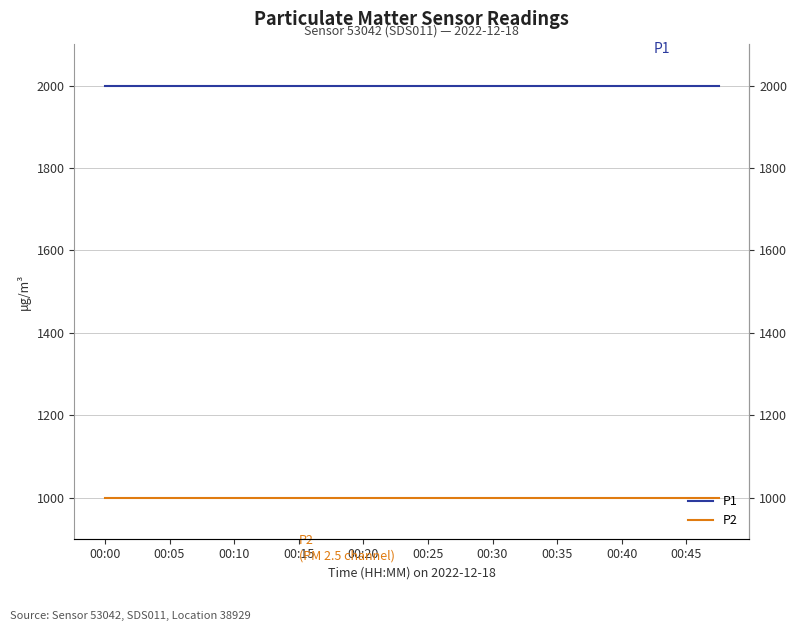

Is it true that P2 equals 999.9 at 00:25?

True